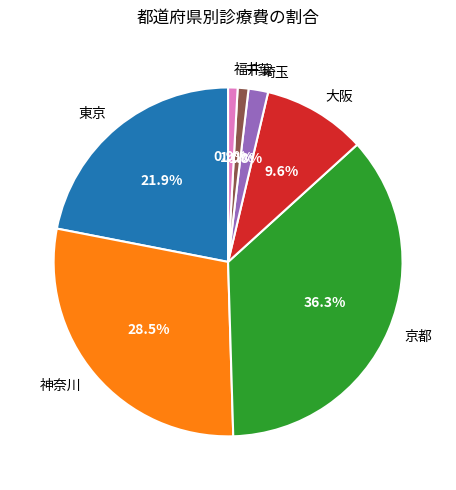

Which has a higher value, 大阪 or 埼玉?

大阪